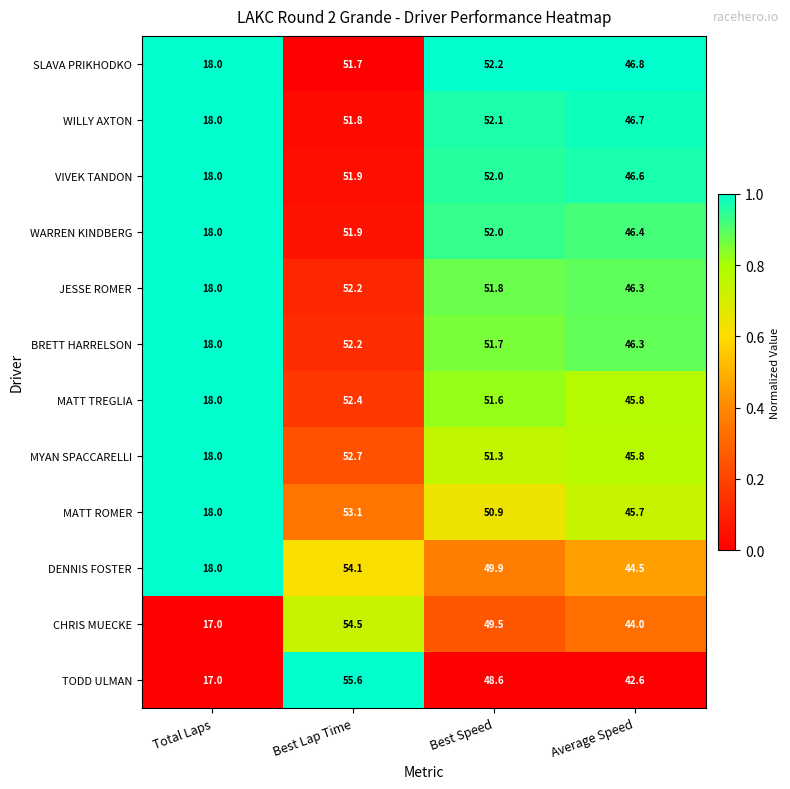

The value of WILLY AXTON at Best Speed is 52.1. True or false?

True